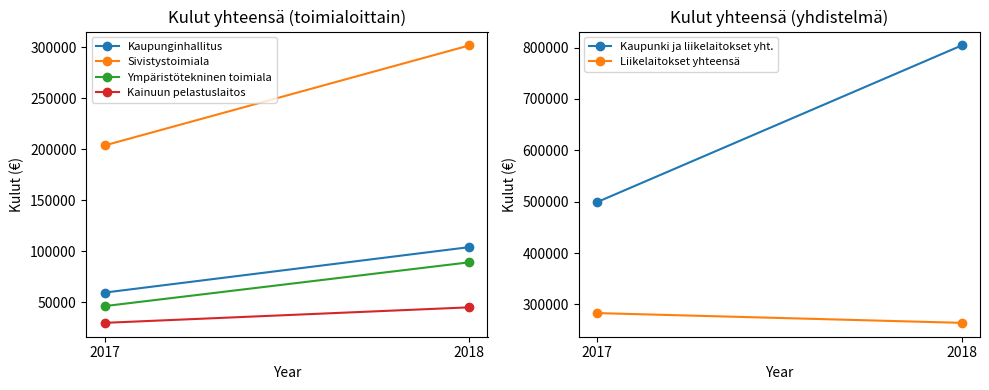

What is the sum of the Kainuun pelastuslaitos values at 2017 and 2018?

75111